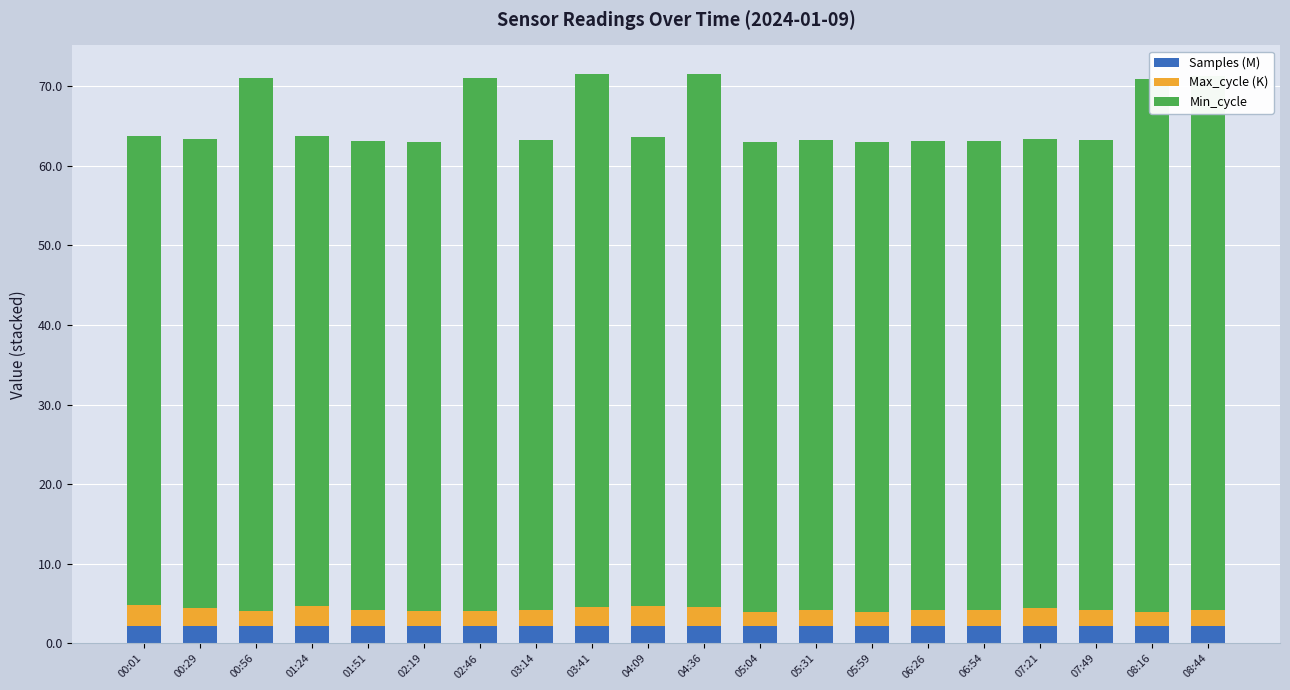

True or false: Min_cycle has a value of 59.0 at 07:49.

True